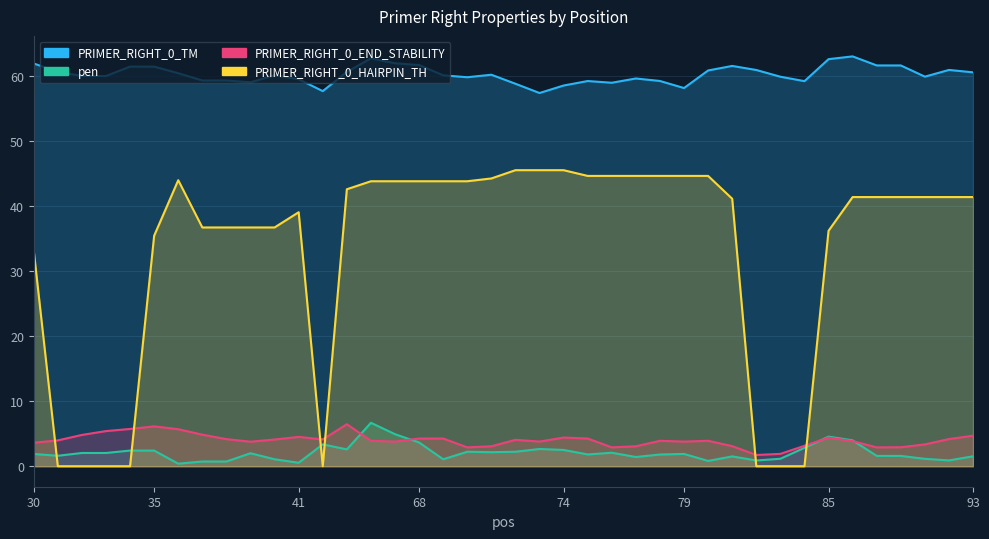

Between 42 and 82, which series saw the biggest shift?

PRIMER_RIGHT_0_TM